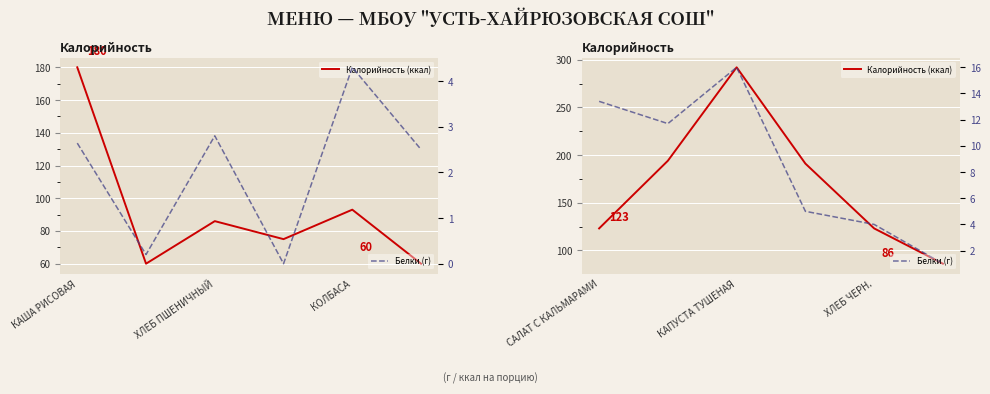

How many interior local peaks does the Белки (г) series have?

1